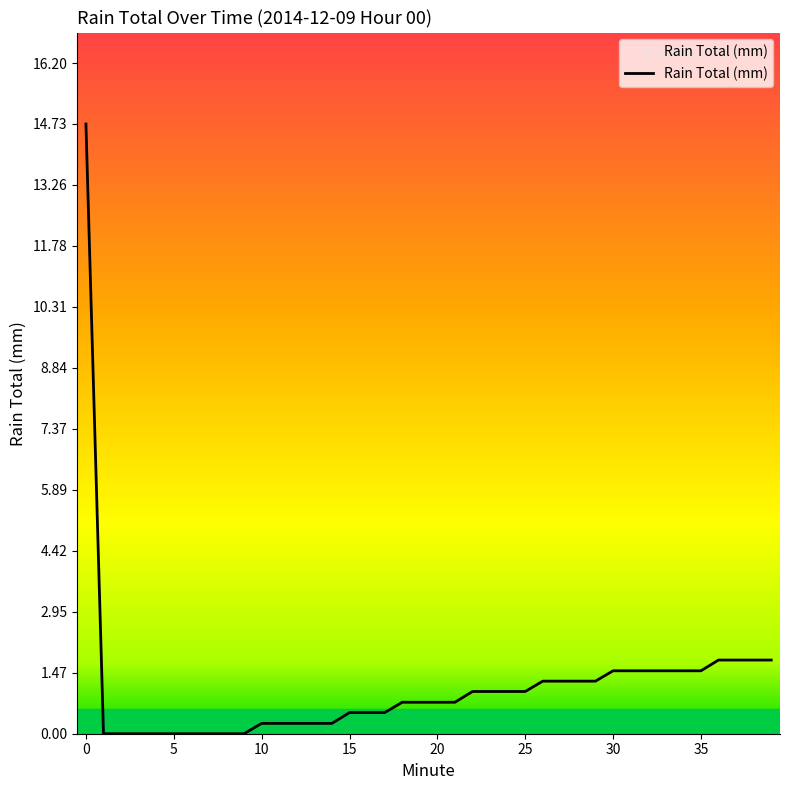

What is the greatest value displayed?

14.7